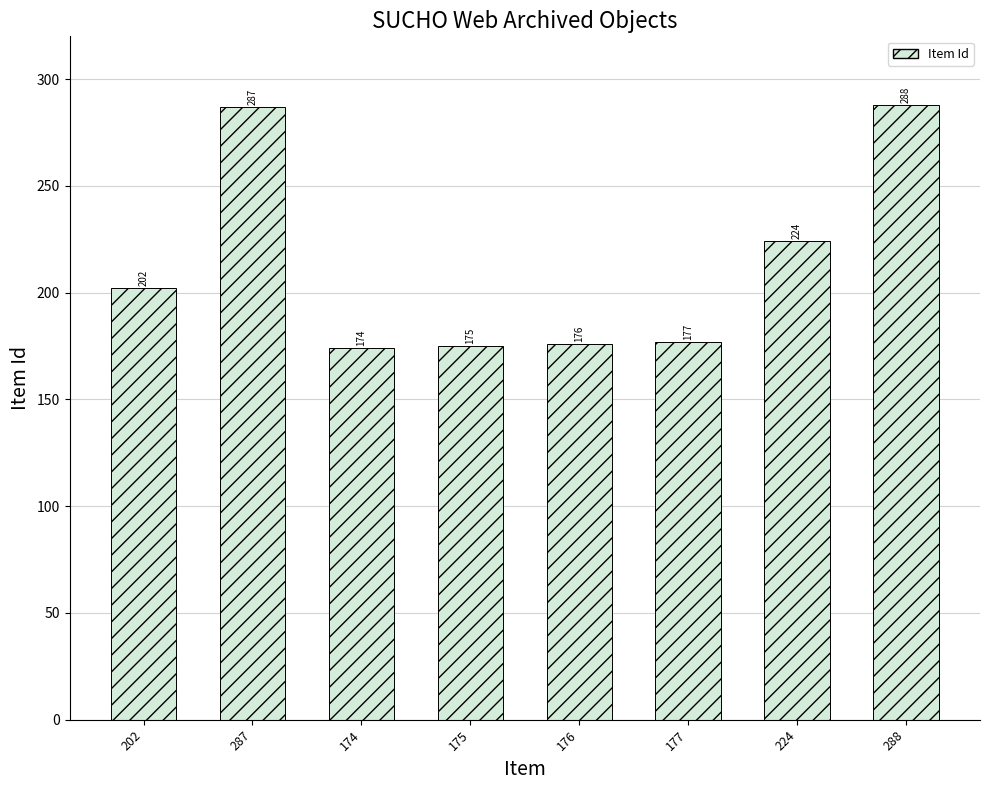

List the labels in order of value, largest first.

288, 287, 224, 202, 177, 176, 175, 174